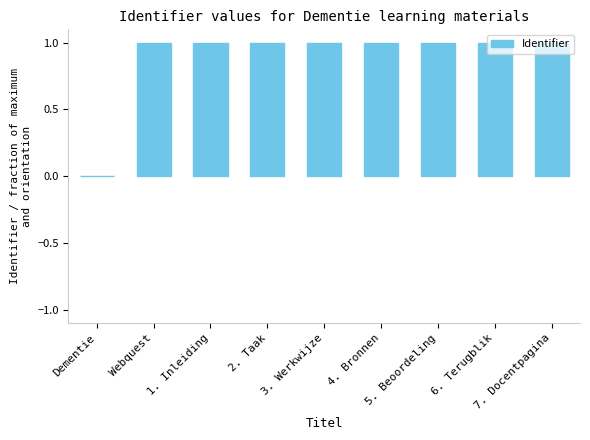

What is the average value?

0.9